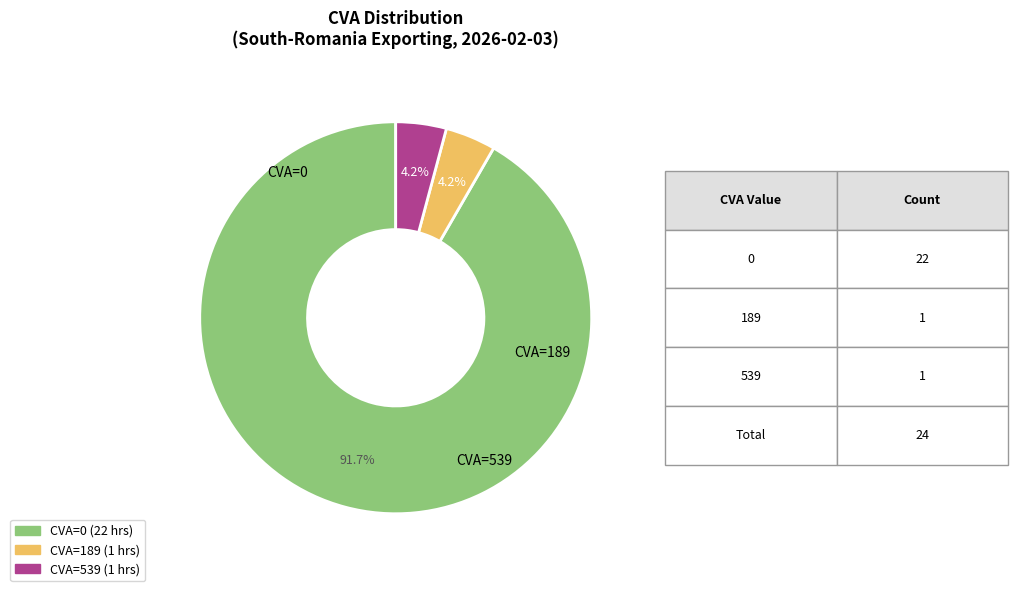

Is there a majority slice in this chart?

Yes